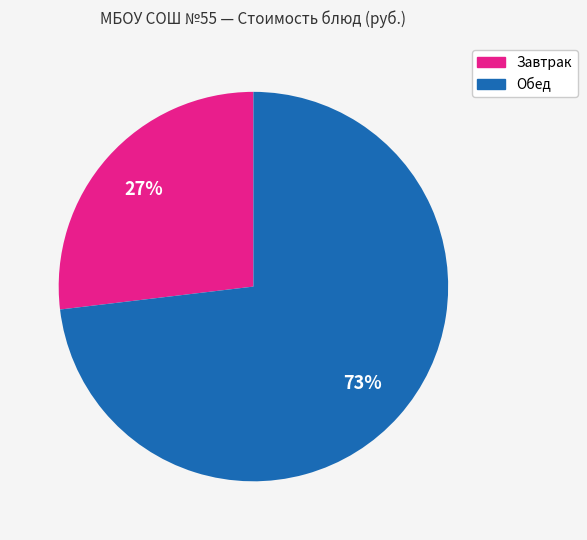

To the nearest percent, what is the difference between the largest and smallest slice percentages?

46%